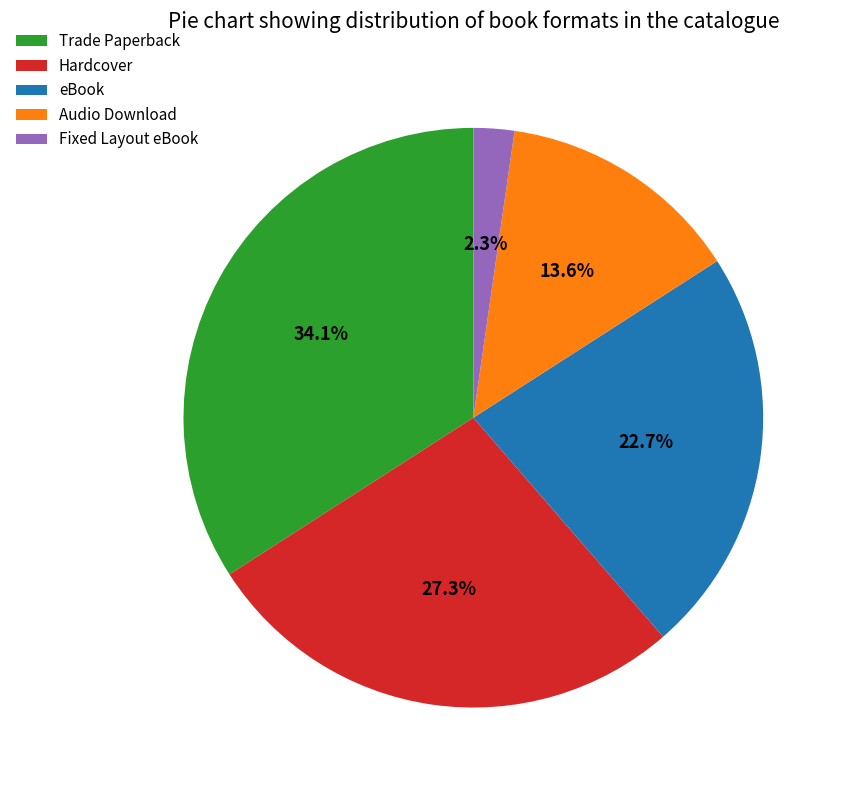

Do Trade Paperback and eBook together represent more than half of the pie?

Yes